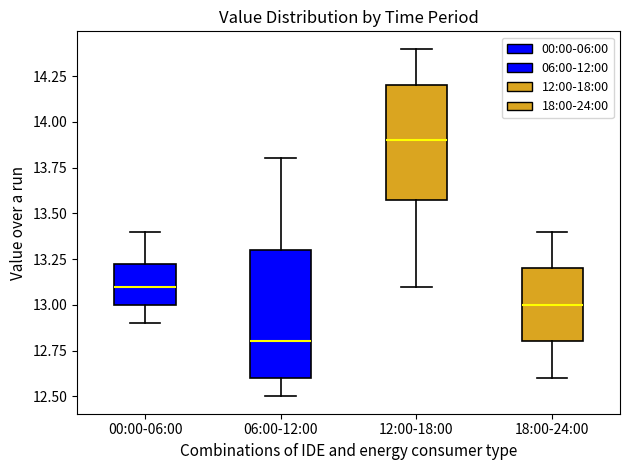

Reading left to right, transcribe this box plot: for each box, give where its median line is, the range the box spans, and where its two whiskers end, as read against the y-axis. The values are not printed on the chart, so give them approximately, as read against the axis.

00:00-06:00: median 13.10, box 13.00 to 13.25, whiskers 12.90 to 13.40
06:00-12:00: median 12.80, box 12.60 to 13.30, whiskers 12.50 to 13.80
12:00-18:00: median 13.90, box 13.60 to 14.20, whiskers 13.10 to 14.40
18:00-24:00: median 13.00, box 12.80 to 13.20, whiskers 12.60 to 13.40